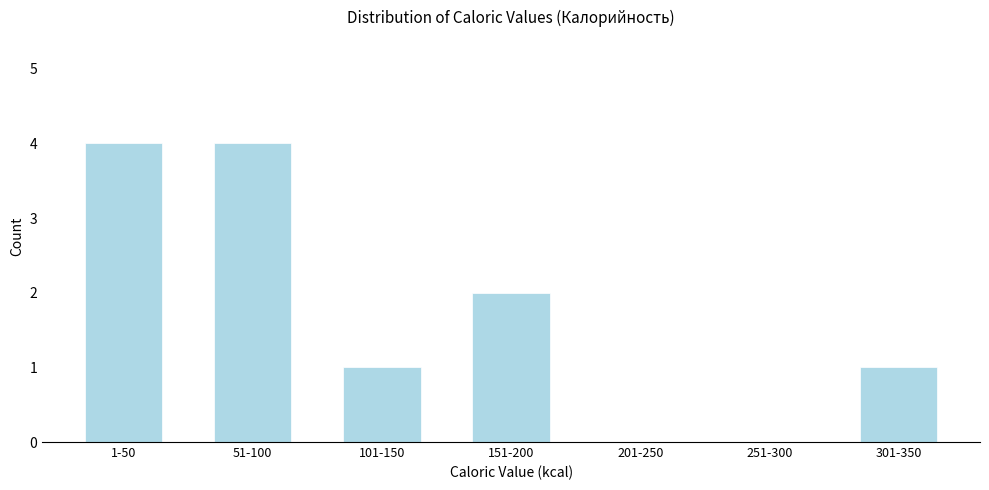

Reading left to right, transcribe all the data shown in this chart.

1-50=4	51-100=4	101-150=1	151-200=2	201-250=0	251-300=0	301-350=1